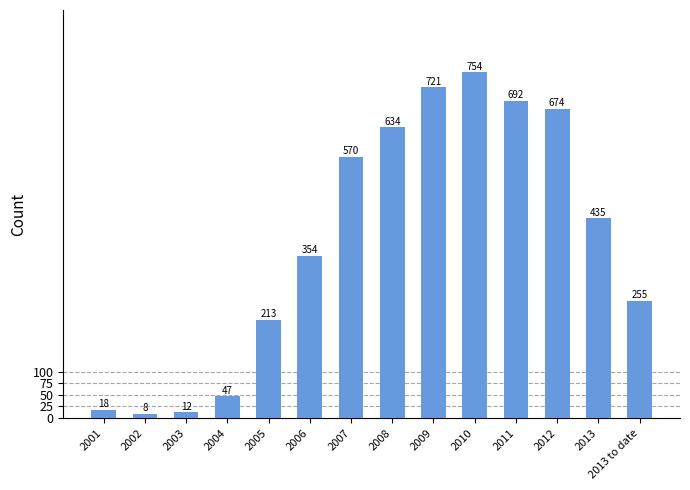

Rank the categories by value from highest to lowest.

2010, 2009, 2011, 2012, 2008, 2007, 2013, 2006, 2013 to date, 2005, 2004, 2001, 2003, 2002